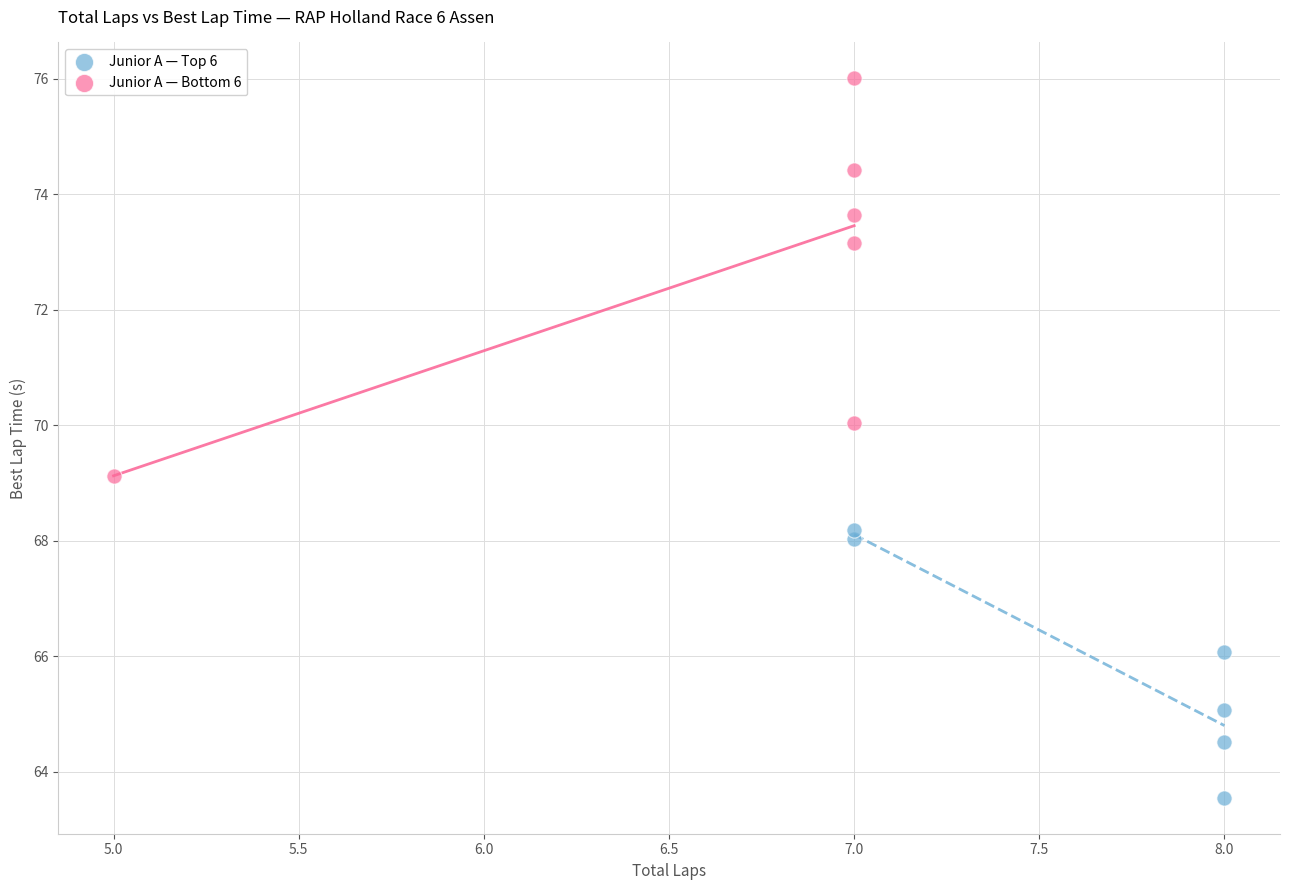

Which series contains the highest Y value?

Junior A — Bottom 6